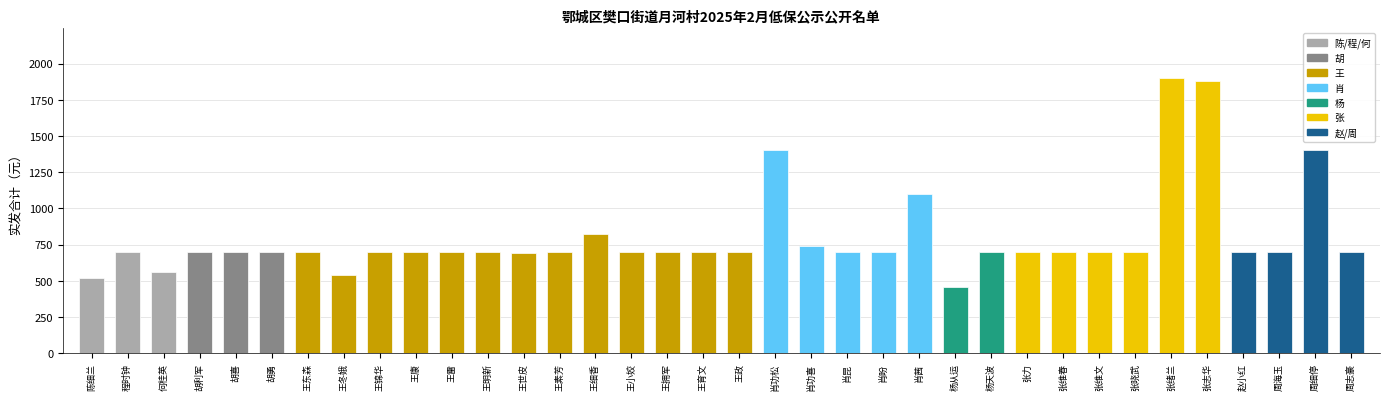

Are the bars horizontal?

No